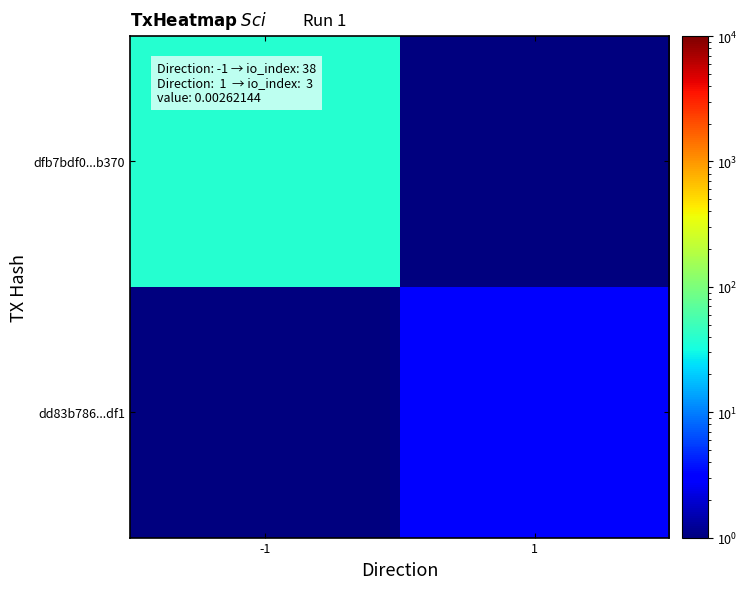

What is the difference between the highest and lowest values at -1?

37.5